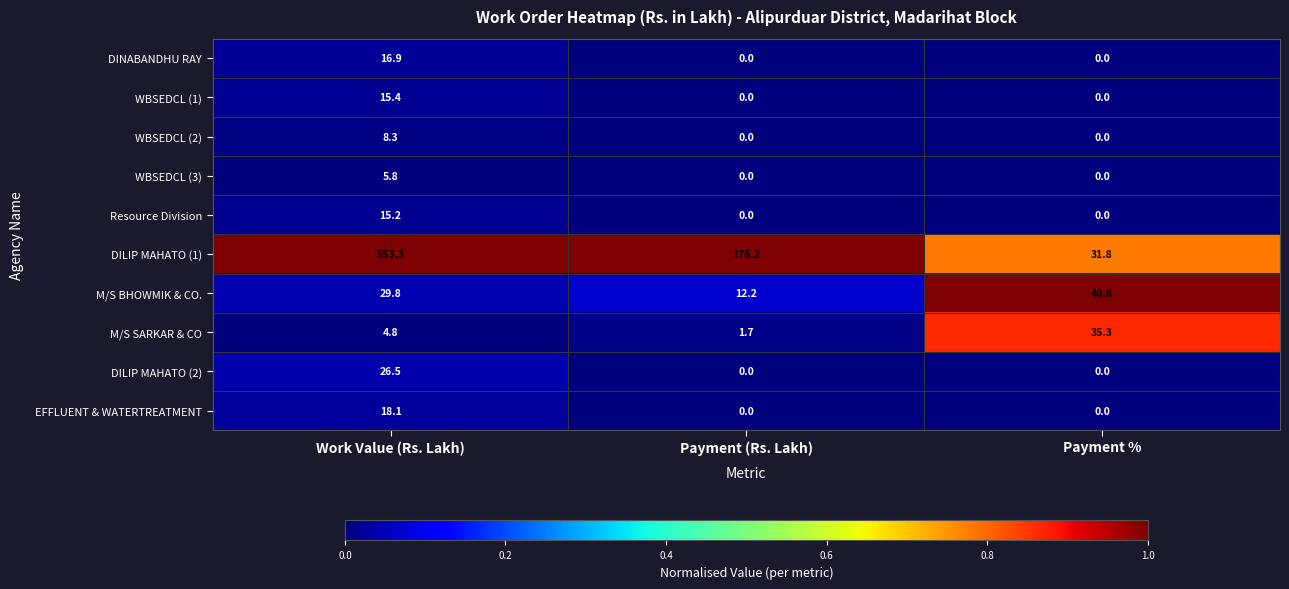

Rank the series by their maximum value, from highest to lowest.

DILIP MAHATO (1), M/S BHOWMIK & CO., M/S SARKAR & CO, DILIP MAHATO (2), EFFLUENT & WATERTREATMENT, DINABANDHU RAY, WBSEDCL (1), Resource Division, WBSEDCL (2), WBSEDCL (3)